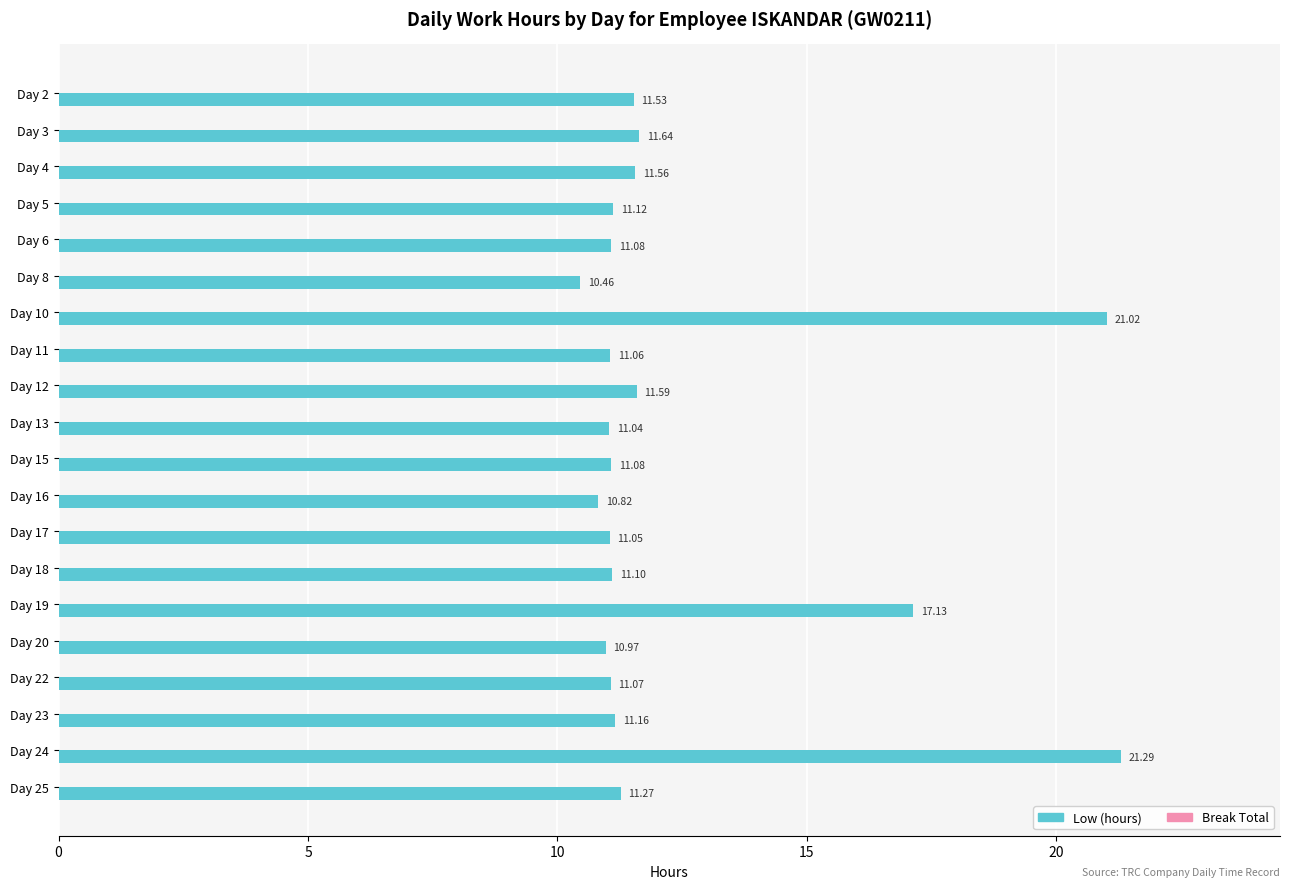

What is the sum of all values?

249.0